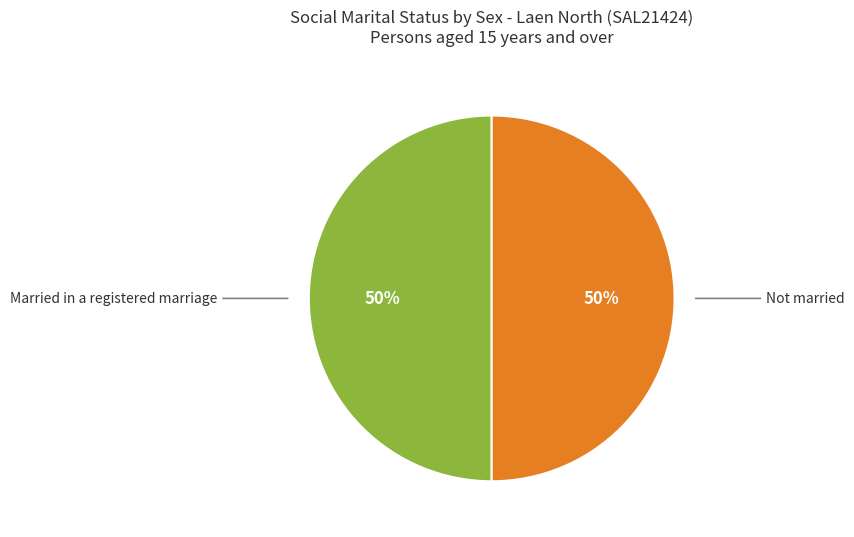

How many segments does this pie chart have?

2